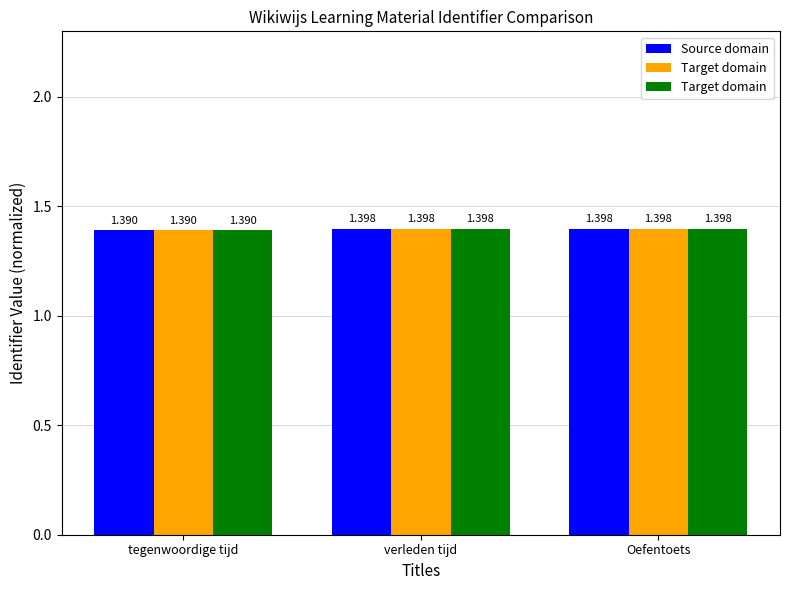

What is the average value of the Source domain series?

1.4